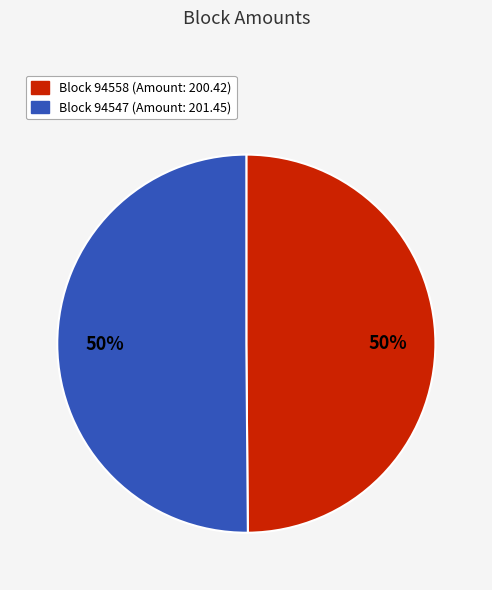

To the nearest percent, what is the average slice percentage?

50%